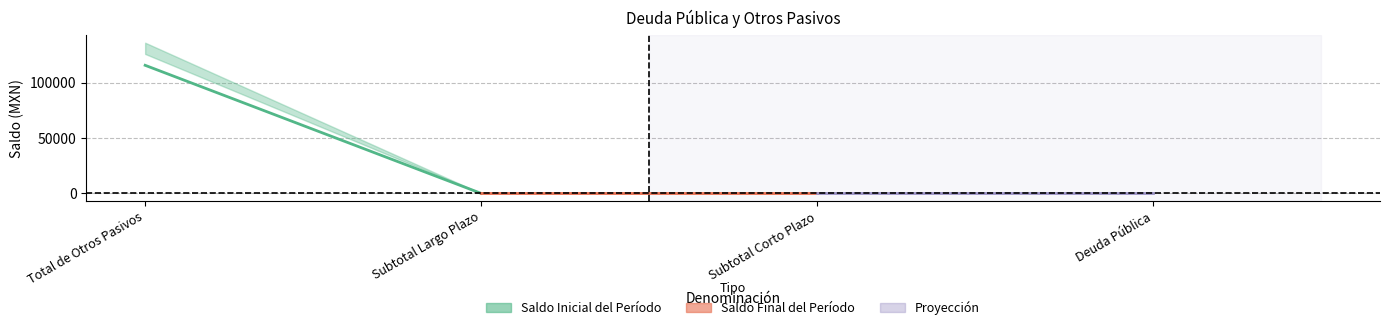

Reading left to right, list all the values displayed in this chart.

Saldo Inicial del Período: 136126.3	0.0	0.0	0.0
Saldo Final del Período: 125973.9	0.0	0.0	0.0